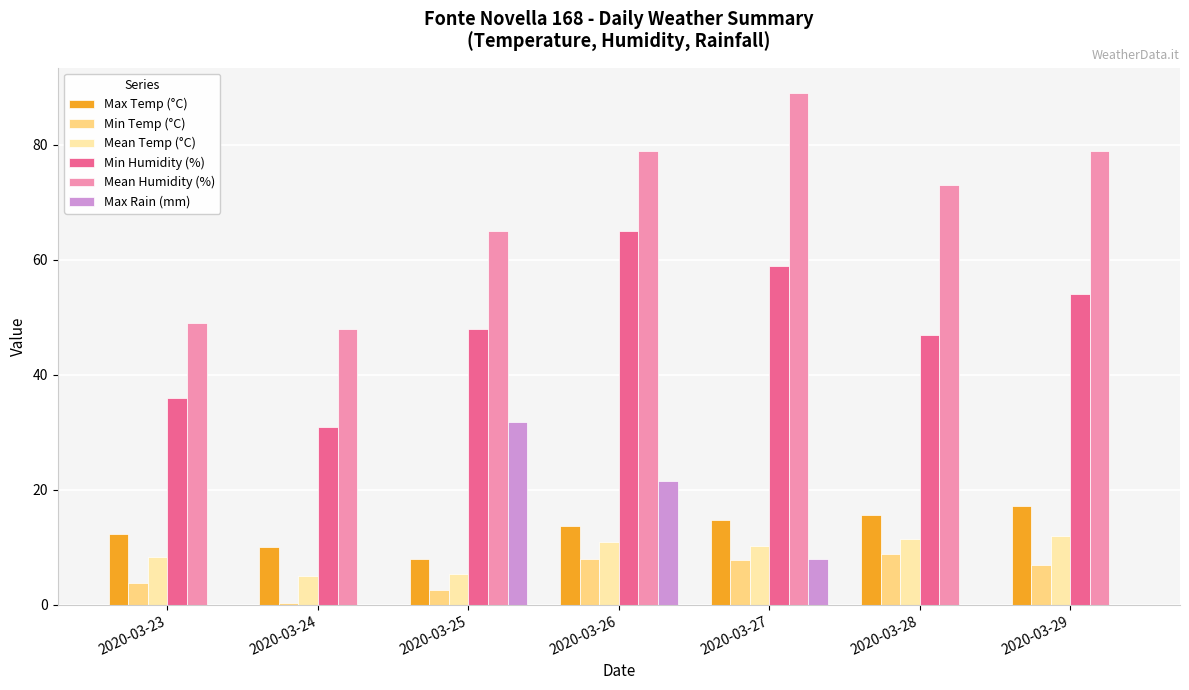

What is the greatest value displayed?

89.0